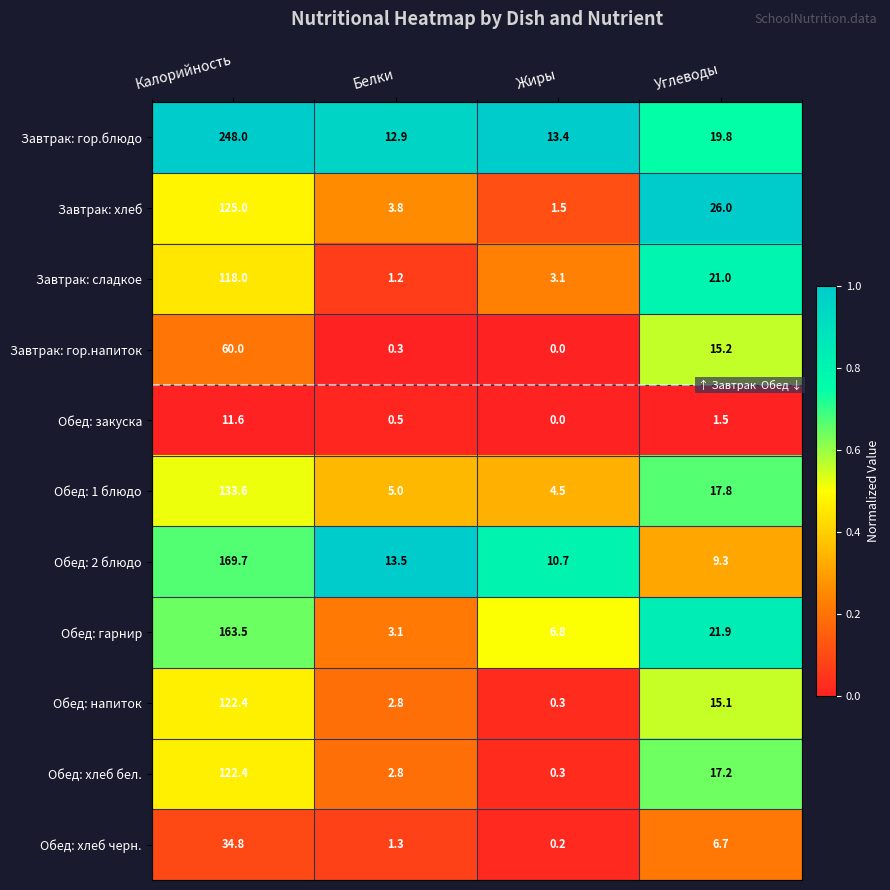

What is the sum of the Обед: 2 блюдо values at Жиры and Калорийность?

180.4